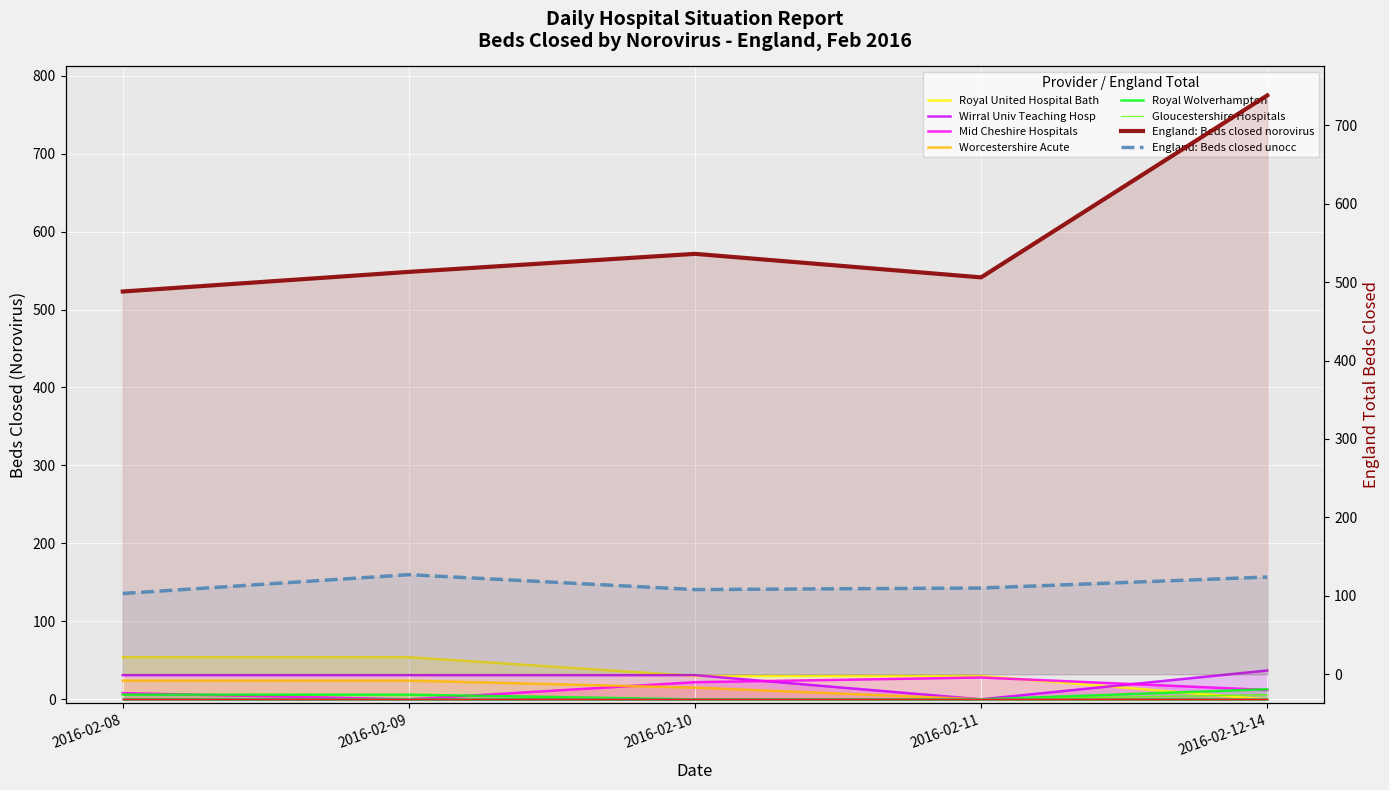

What is the difference between the maximum and minimum values in the Beds closed unocc (08 Feb) series?

24